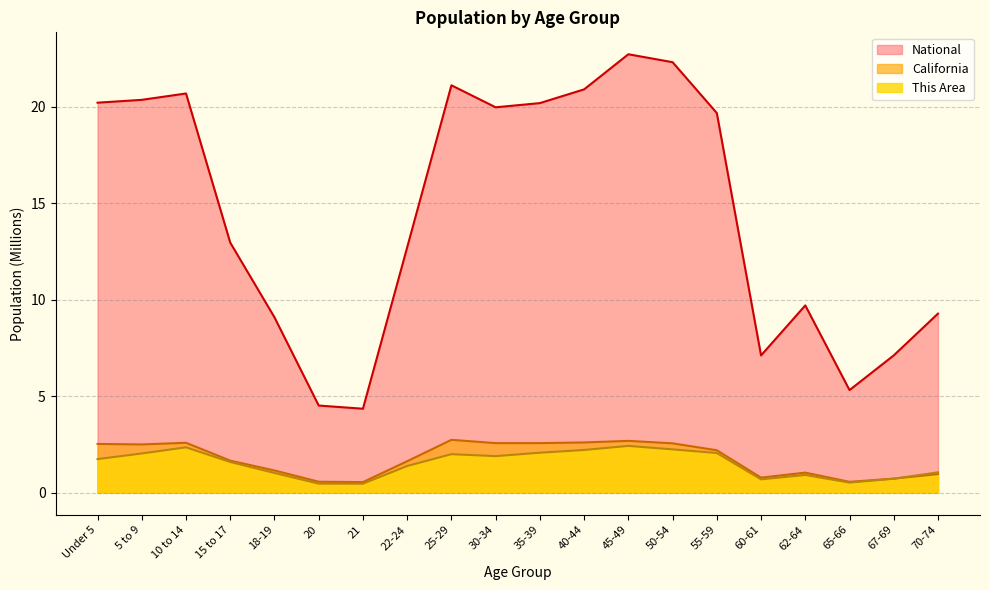

True or false: National and This Area intersect in this chart.

False